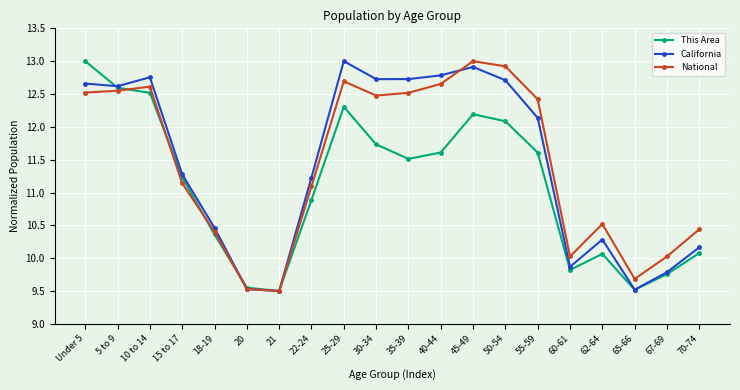

What is the value of the This Area point at the 5th from the left?

10.4